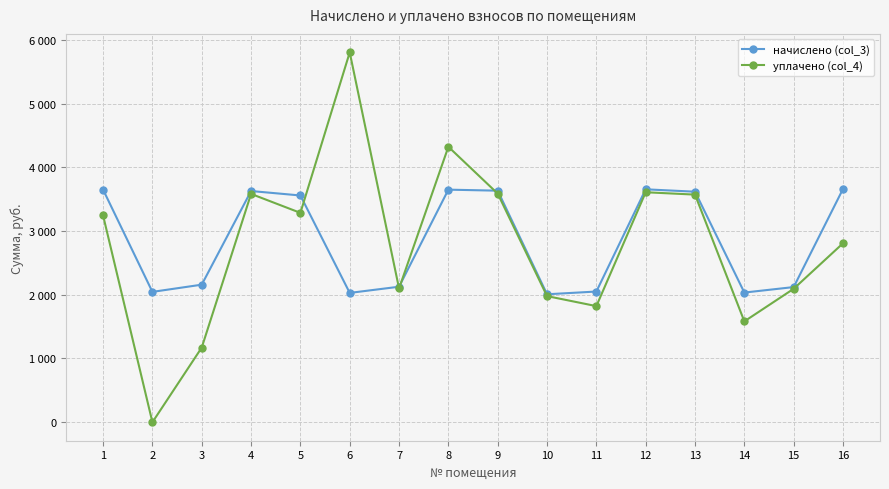

Does the chart have visible grid lines?

Yes